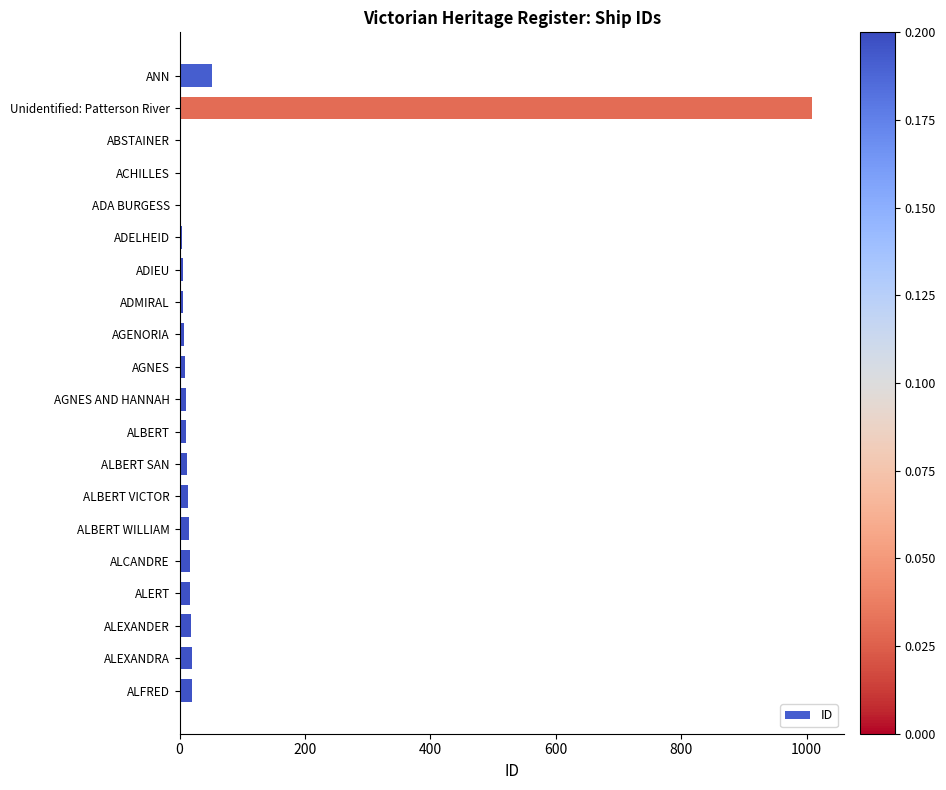

Which has a higher value, ANN or ADMIRAL?

ANN